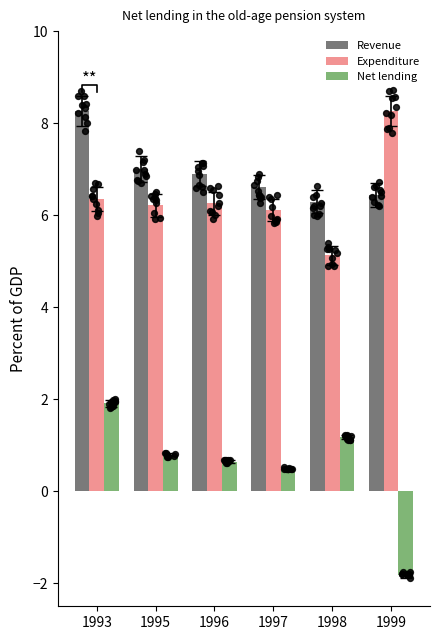

Which series has the largest total across all categories?

Revenue